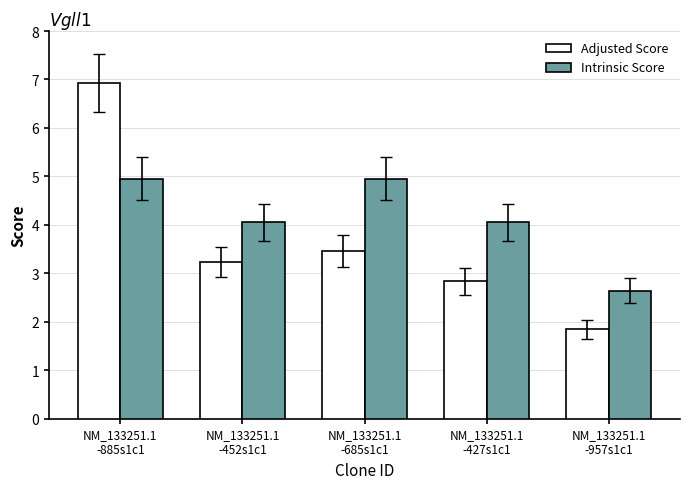

True or false: Adjusted Score has a value of 2.8 at NM_133251.1
-427s1c1.

True